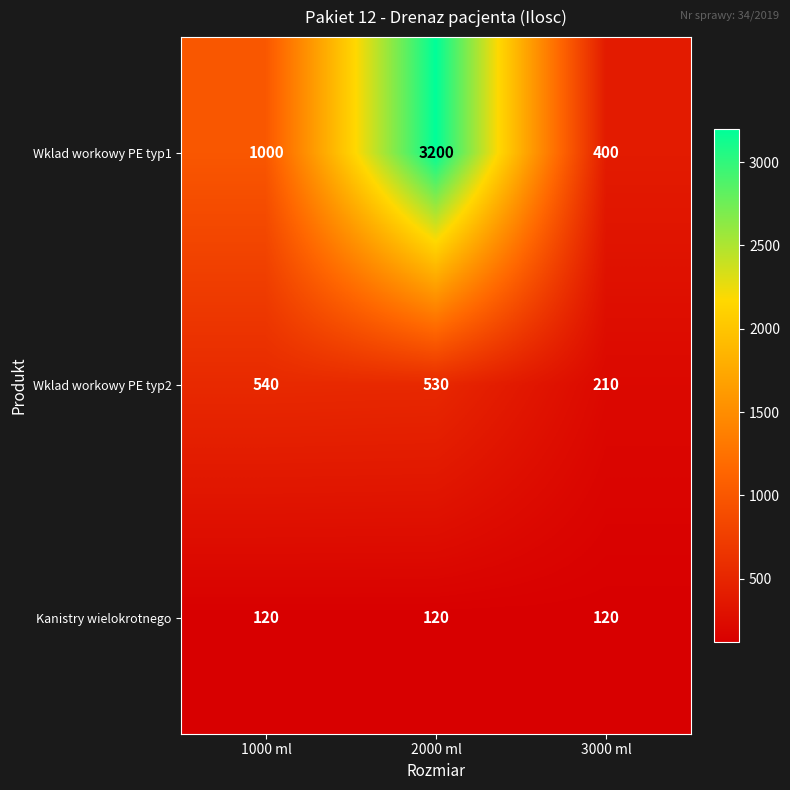

Rank the series at 1000 ml from highest to lowest value.

Wklad workowy PE typ1, Wklad workowy PE typ2, Kanistry wielokrotnego